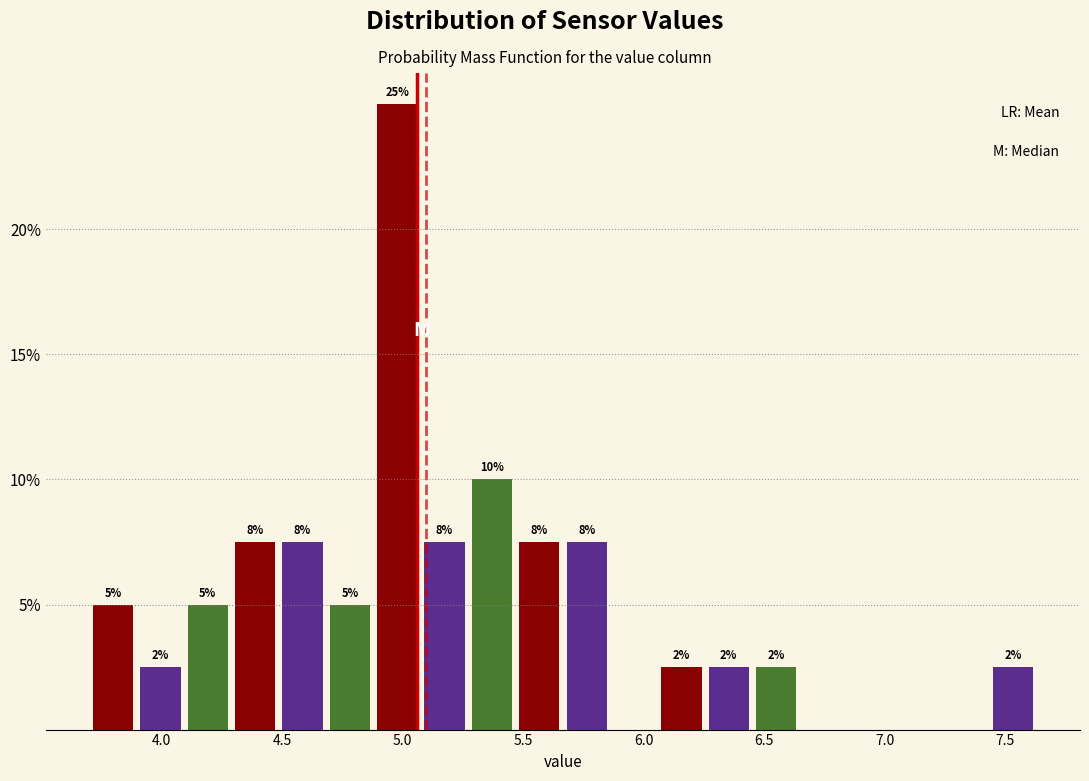

Around what value on the x-axis is the tallest bar? Give the approximate position of its centre, as read against the axis.

5.00